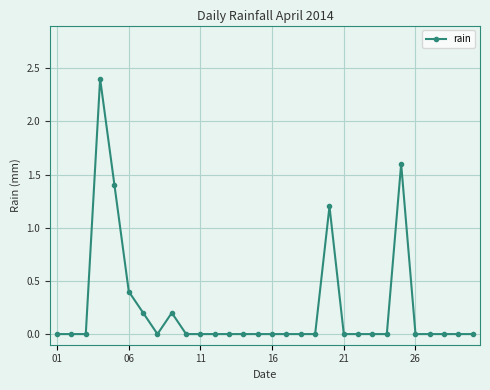

How many lines are shown in the chart?

1